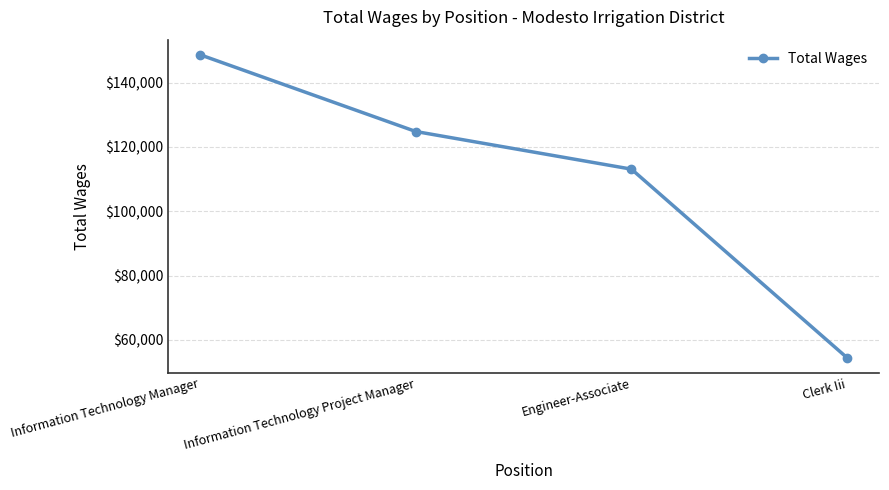

Reading left to right, transcribe all the data shown in this chart.

Information Technology Manager=148656	Information Technology Project Manager=124809	Engineer-Associate=113112	Clerk Iii=54491